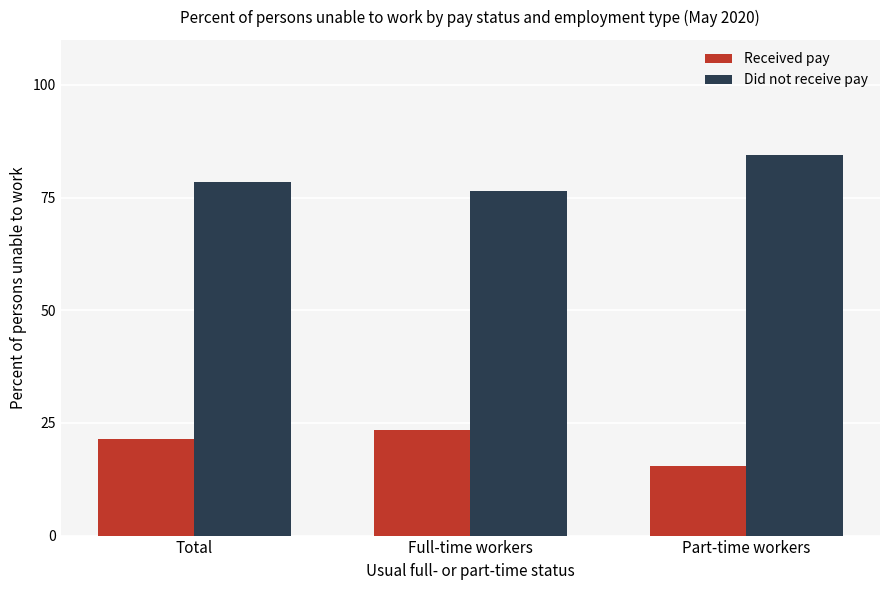

At which label does Did not receive pay first exceed 78?

Total